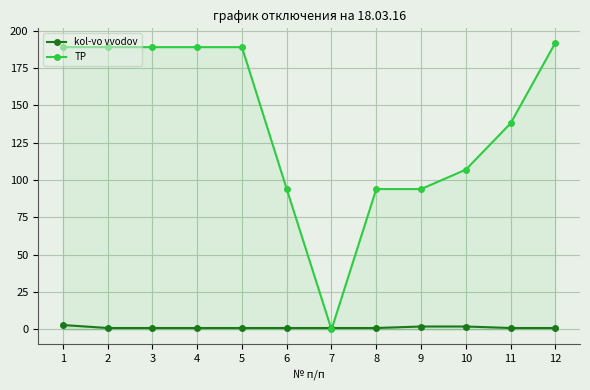

Reading left to right, extract all data points from this chart.

kol-vo vvodov: 1=3	2=1	3=1	4=1	5=1	6=1	7=1	8=1	9=2	10=2	11=1	12=1
TP: 1=189	2=189	3=189	4=189	5=189	6=94	7=0	8=94	9=94	10=107	11=138	12=192